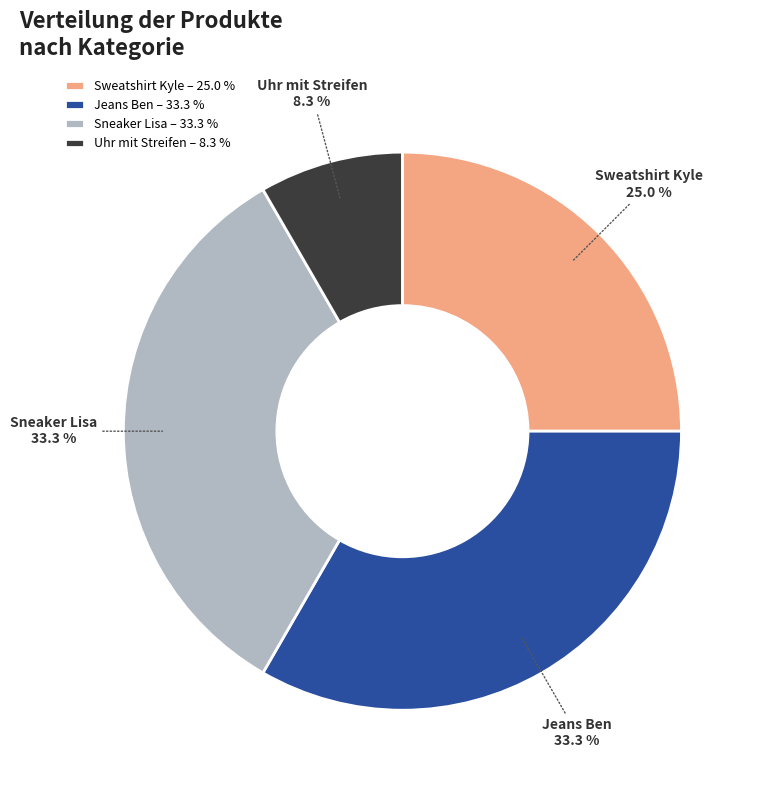

Combined, do Uhr mit Streifen and Jeans Ben account for over 50%?

No